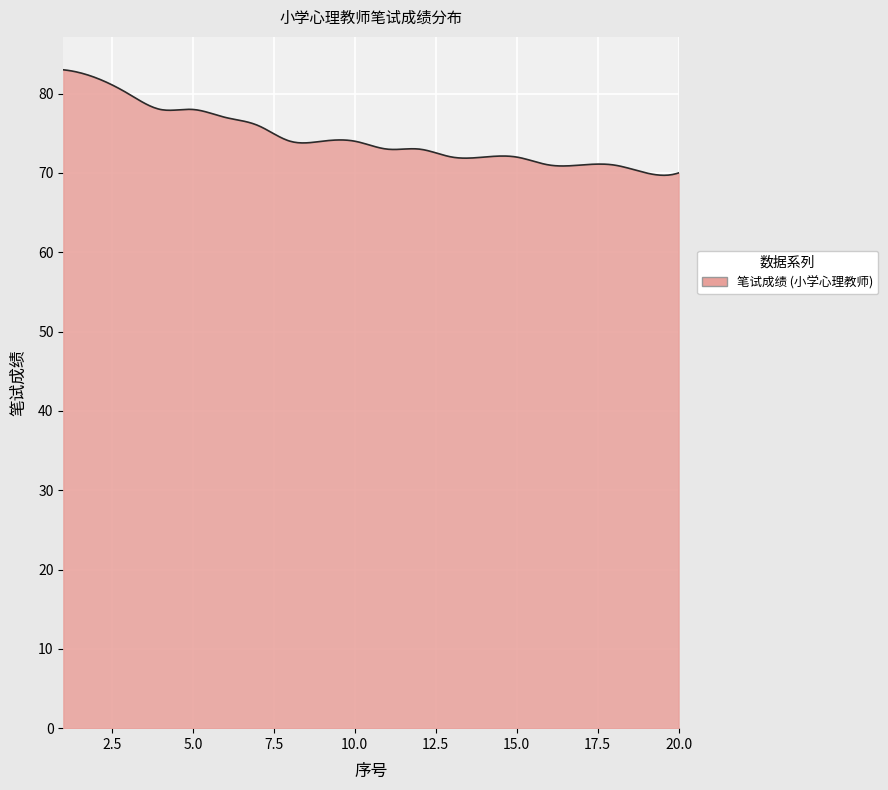

What is the difference between the maximum and minimum values?

13.3